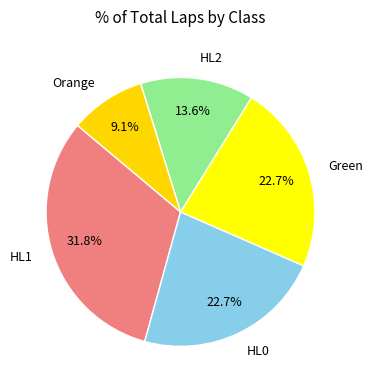

Which slice is the largest?

HL1